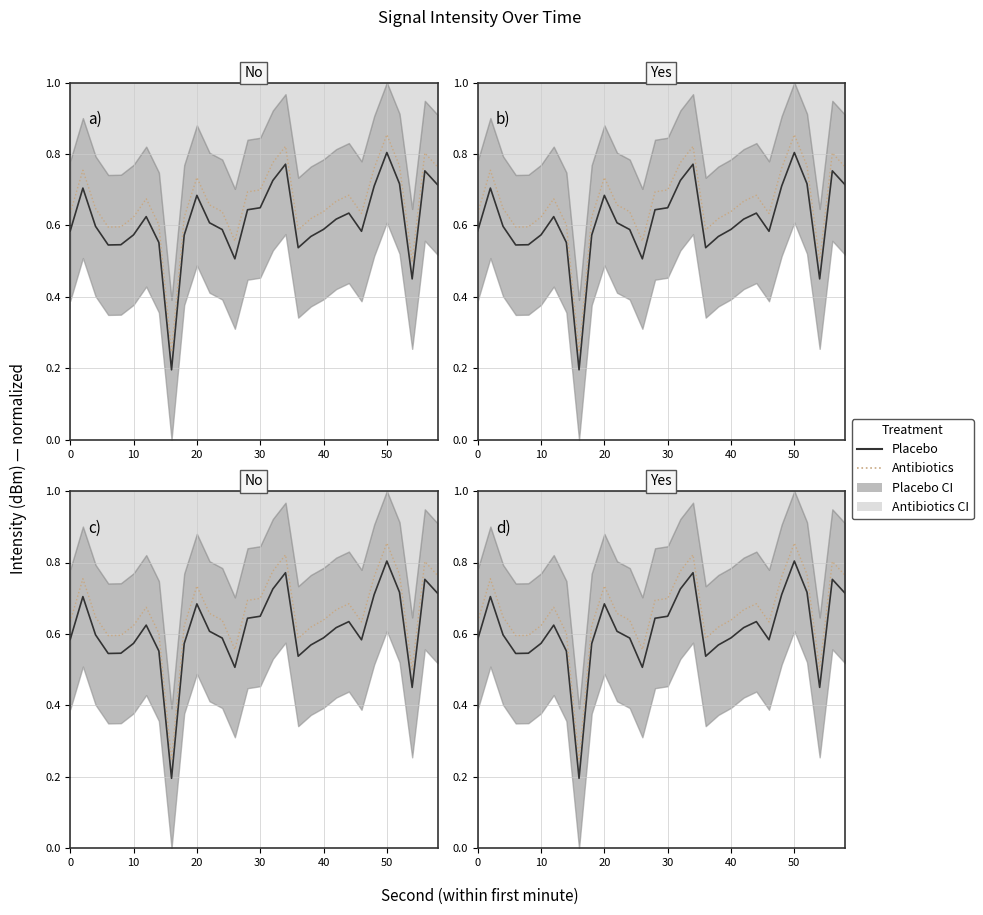

The value of Placebo at 19 is 0.8. True or false?

False